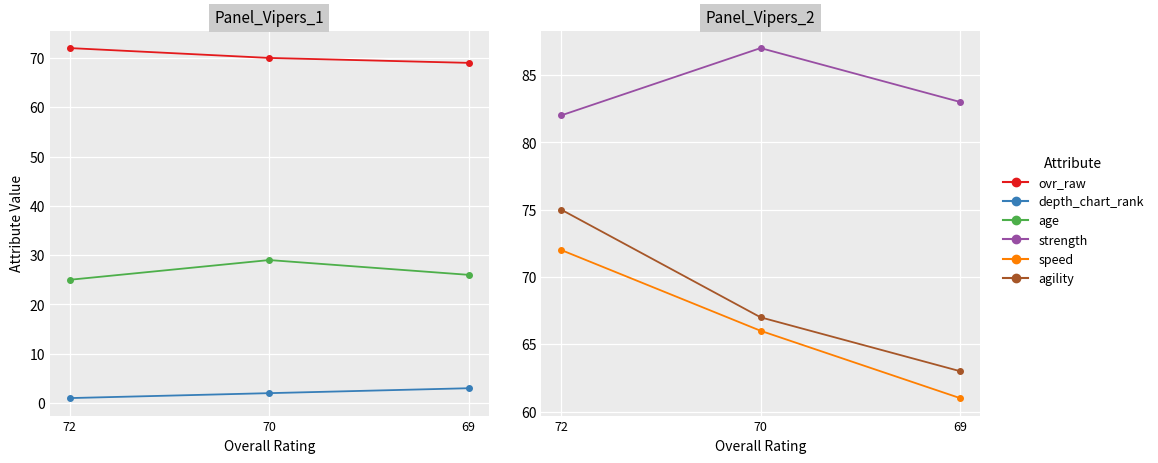

Which label corresponds to the smallest value in the chart?

72